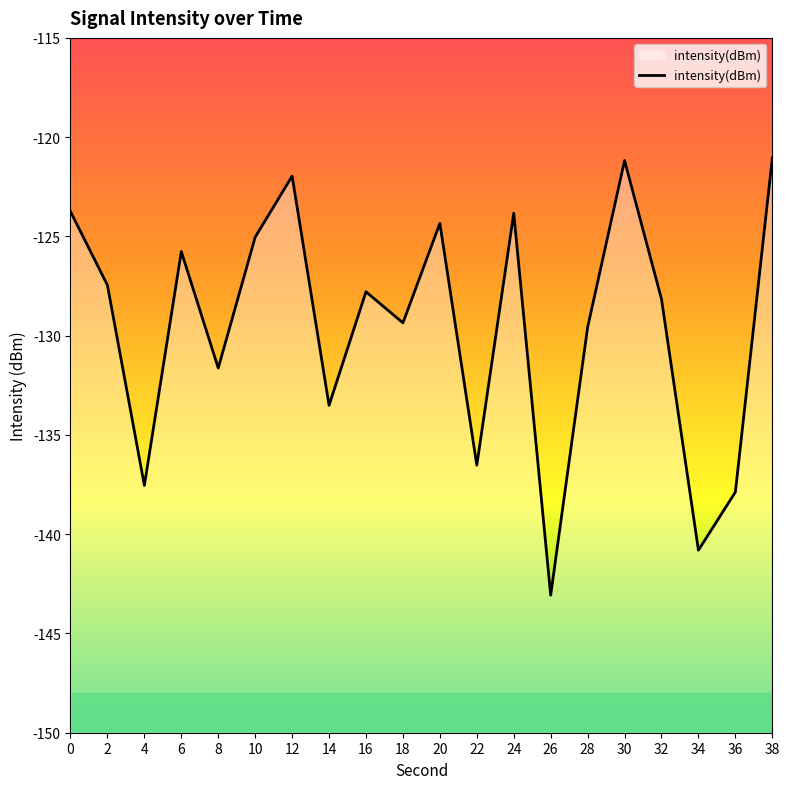

What is the average value?

-129.5